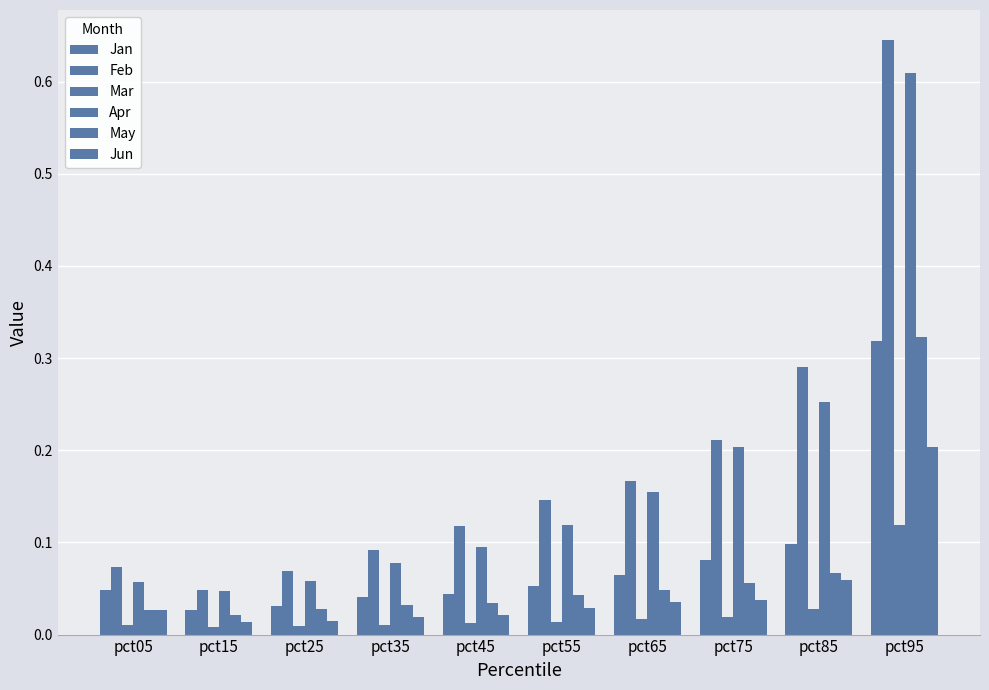

Reading left to right, list all the values displayed in this chart.

Jan: pct05=0.0	pct15=0.0	pct25=0.0	pct35=0.0	pct45=0.0	pct55=0.1	pct65=0.1	pct75=0.1	pct85=0.1	pct95=0.3
Feb: pct05=0.1	pct15=0.0	pct25=0.1	pct35=0.1	pct45=0.1	pct55=0.1	pct65=0.2	pct75=0.2	pct85=0.3	pct95=0.6
Mar: pct05=0.0	pct15=0.0	pct25=0.0	pct35=0.0	pct45=0.0	pct55=0.0	pct65=0.0	pct75=0.0	pct85=0.0	pct95=0.1
Apr: pct05=0.1	pct15=0.0	pct25=0.1	pct35=0.1	pct45=0.1	pct55=0.1	pct65=0.2	pct75=0.2	pct85=0.3	pct95=0.6
May: pct05=0.0	pct15=0.0	pct25=0.0	pct35=0.0	pct45=0.0	pct55=0.0	pct65=0.0	pct75=0.1	pct85=0.1	pct95=0.3
Jun: pct05=0.0	pct15=0.0	pct25=0.0	pct35=0.0	pct45=0.0	pct55=0.0	pct65=0.0	pct75=0.0	pct85=0.1	pct95=0.2